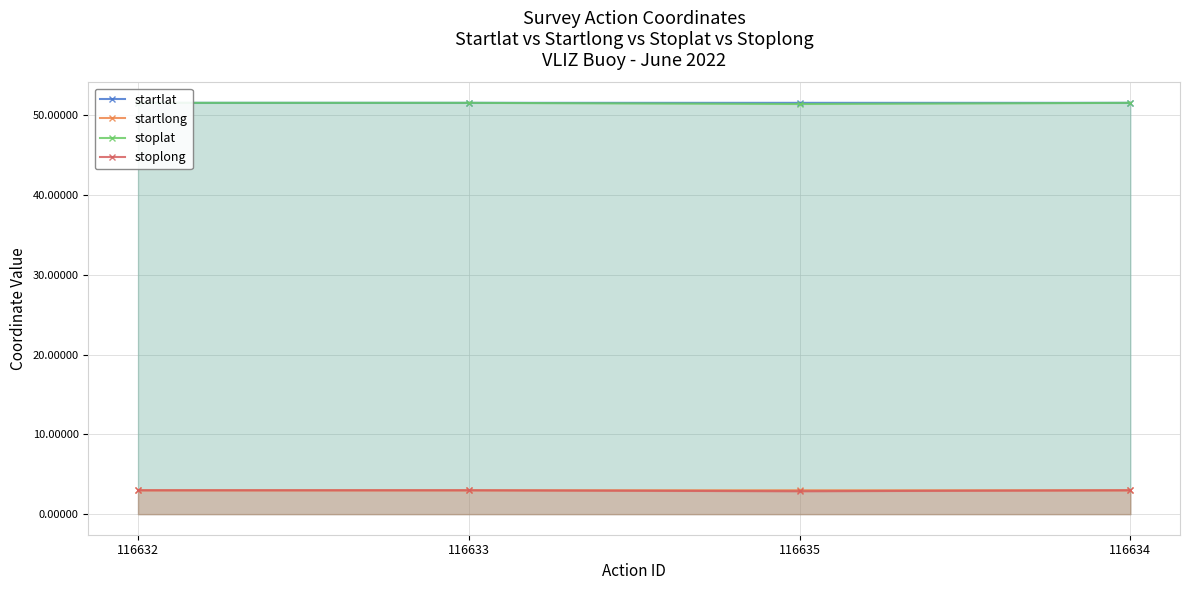

True or false: startlat has a value of 35.1 at 116633.

False